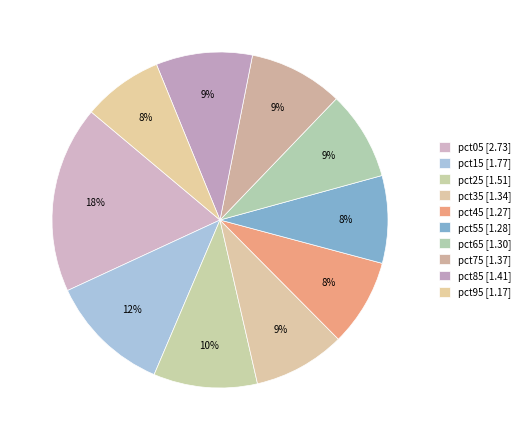

What percentage is the pct15 slice, to the nearest percent?

12%